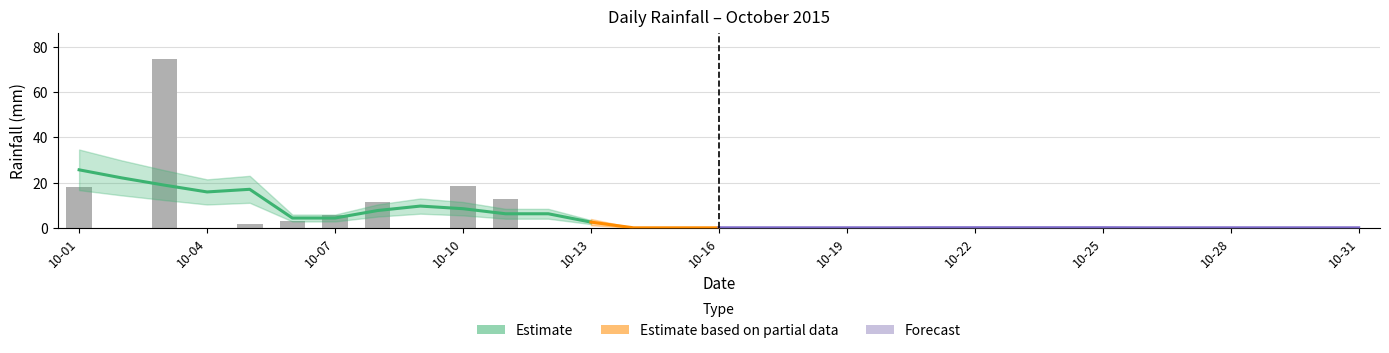

Rank the categories by value from lowest to highest.

2015-10-02, 2015-10-04, 2015-10-09, 2015-10-12, 2015-10-13, 2015-10-14, 2015-10-15, 2015-10-16, 2015-10-17, 2015-10-18, 2015-10-19, 2015-10-20, 2015-10-21, 2015-10-22, 2015-10-24, 2015-10-25, 2015-10-26, 2015-10-27, 2015-10-28, 2015-10-29, 2015-10-30, 2015-10-31, 2015-10-23, 2015-10-05, 2015-10-06, 2015-10-07, 2015-10-08, 2015-10-11, 2015-10-01, 2015-10-10, 2015-10-03